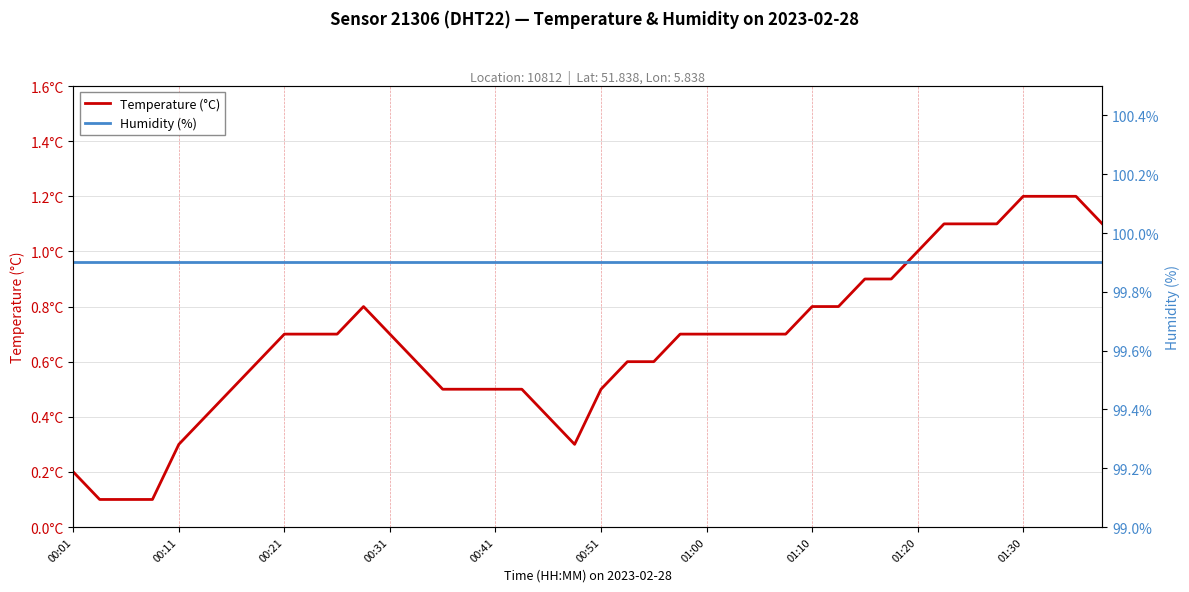

Reading right to left, extract all data points from this chart.

Temperature (°C): 1.1	1.2	1.2	1.2	1.1	1.1	1.1	1.0	0.9	0.9	0.8	0.8	0.7	0.7	0.7	0.7	0.7	0.6	0.6	0.5	0.3	0.4	0.5	0.5	0.5	0.5	0.6	0.7	0.8	0.7	0.7	0.7	0.6	0.5	0.4	0.3	0.1	0.1	0.1	0.2
Humidity (%): 99.9	99.9	99.9	99.9	99.9	99.9	99.9	99.9	99.9	99.9	99.9	99.9	99.9	99.9	99.9	99.9	99.9	99.9	99.9	99.9	99.9	99.9	99.9	99.9	99.9	99.9	99.9	99.9	99.9	99.9	99.9	99.9	99.9	99.9	99.9	99.9	99.9	99.9	99.9	99.9